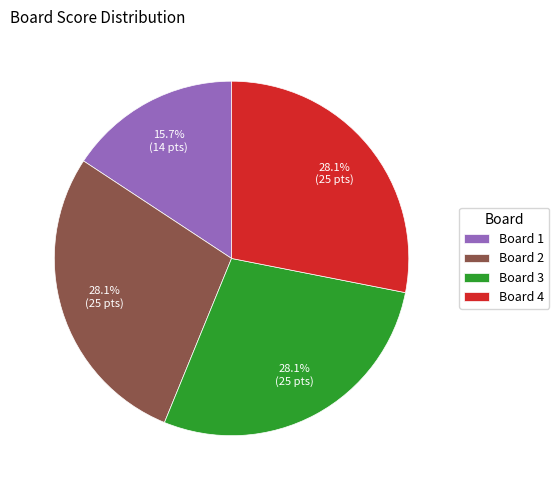

To the nearest percent, what portion does Board 2 represent?

28%